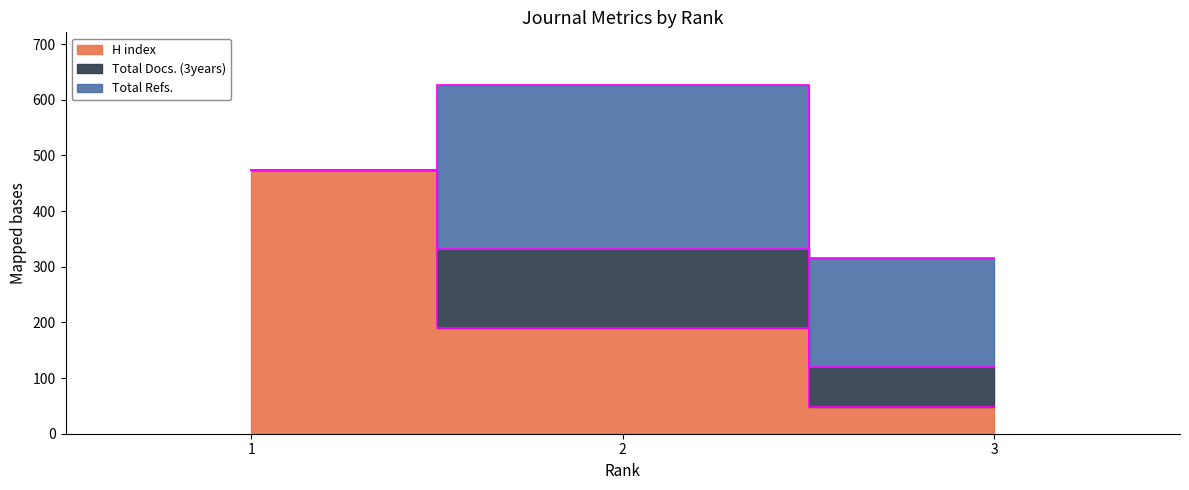

True or false: Total Docs. (3years) has a value of 253 at 2.

False